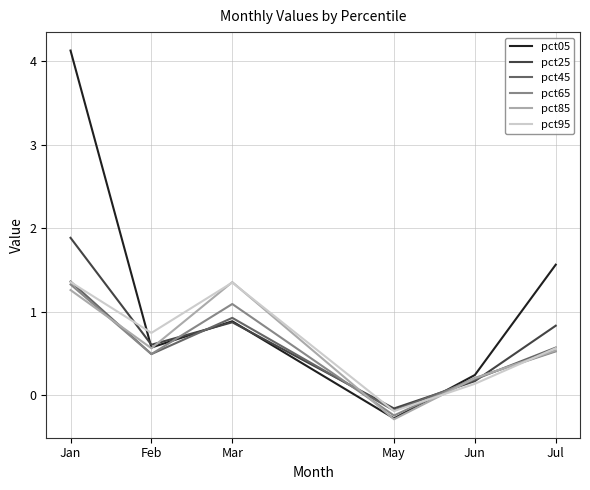

What position from the right is Feb?

5